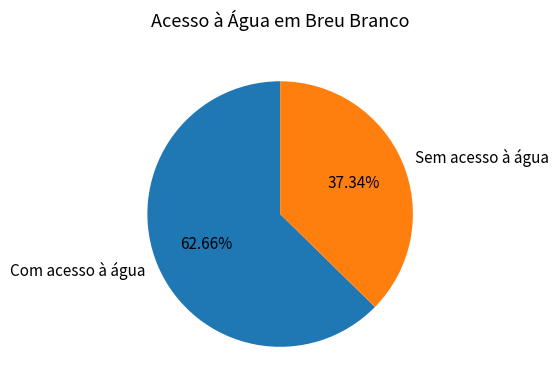

Which category has the smallest portion of the pie?

Sem acesso à água